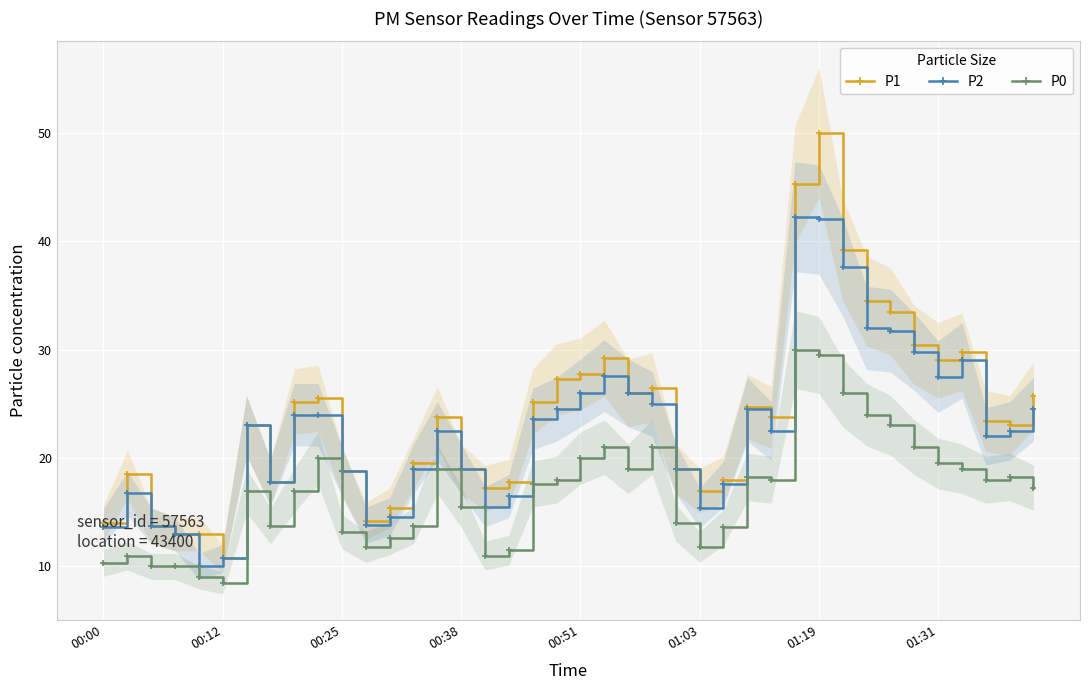

What is the lowest value of the P2 series?

10.0